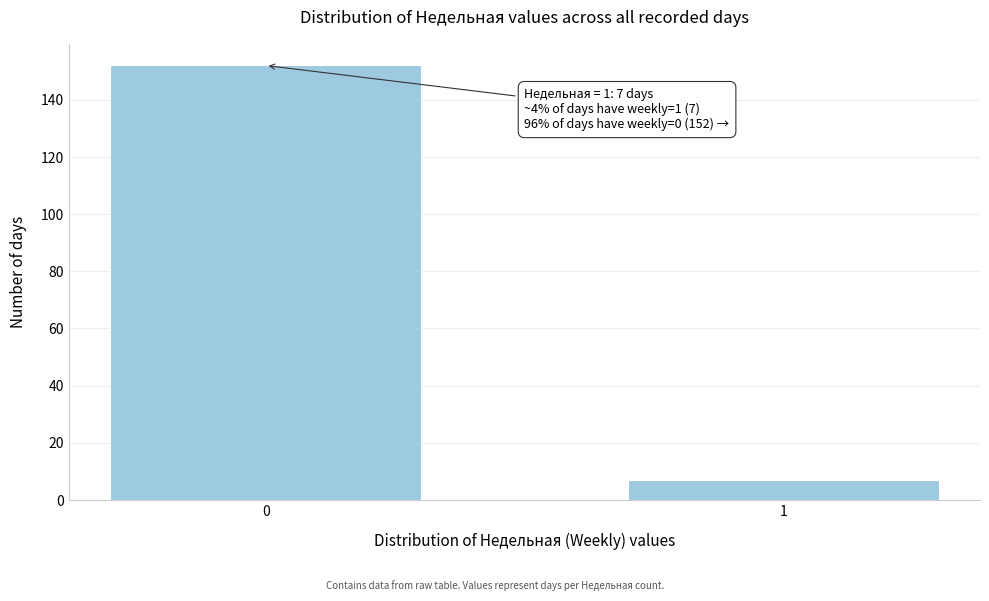

Reading left to right, extract all data points from this chart.

0=152	1=7